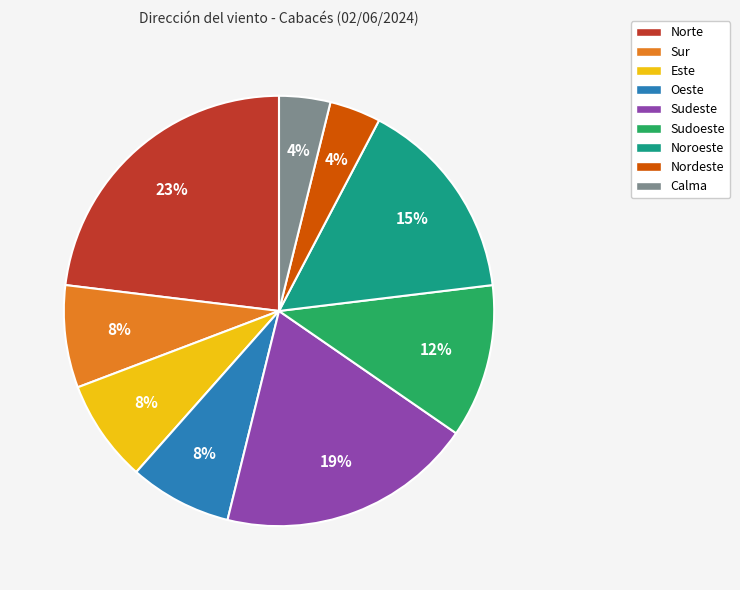

What percentage is the Sur slice, to the nearest percent?

8%